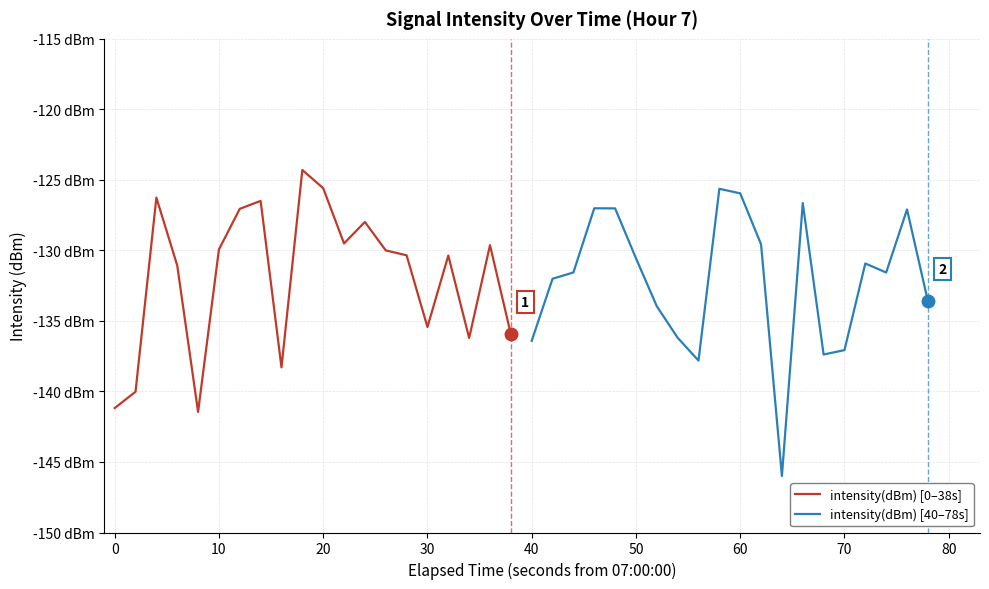

What is the difference between the maximum and minimum values in the intensity(dBm) [0–38s] series?

17.2